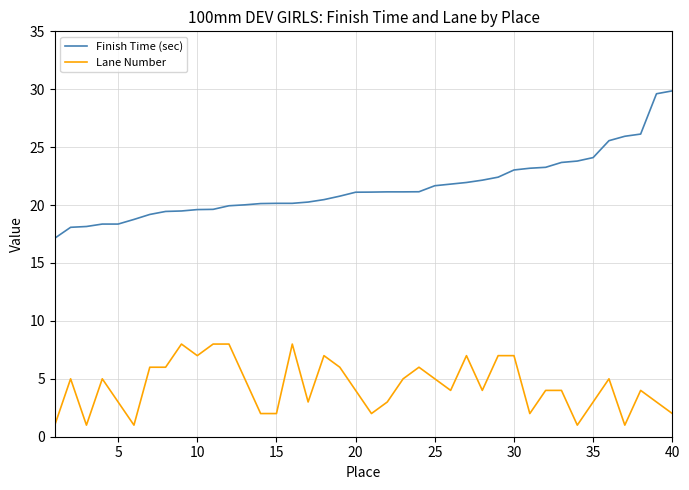

What is the maximum value for Finish Time (sec)?

29.9